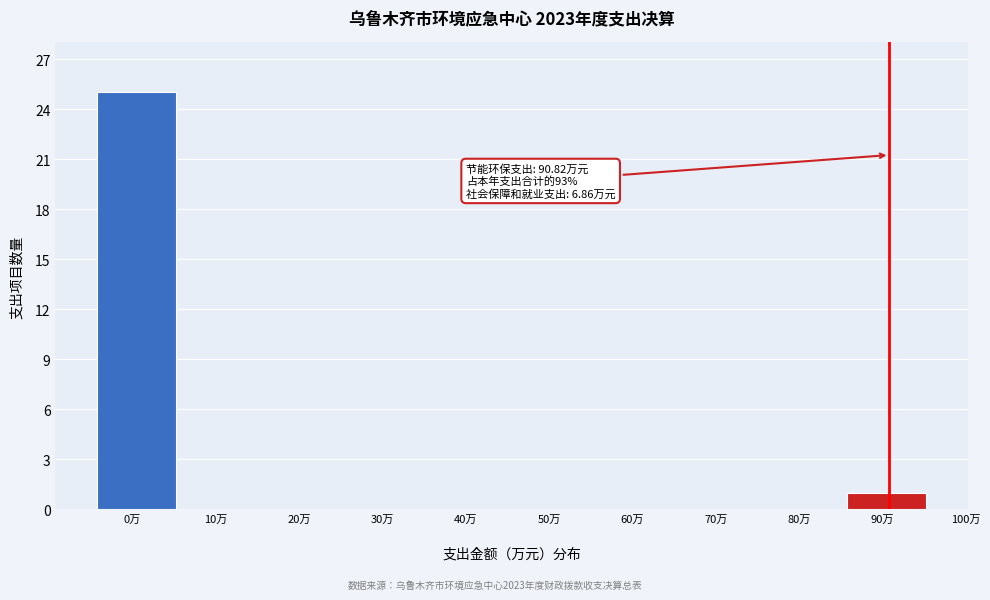

Where is the data nearest to the value 12?

90万